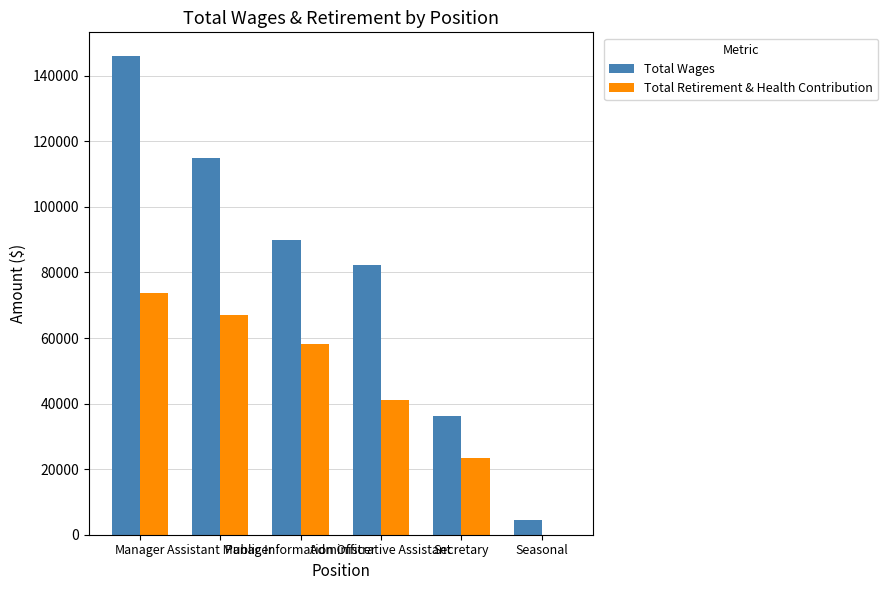

Reading left to right, what are all the values shown in this chart?

Total Wages: 145943	115024	89866	82119	36098	4504
Total Retirement & Health Contribution: 73882	66970	58054	41195	23354	0